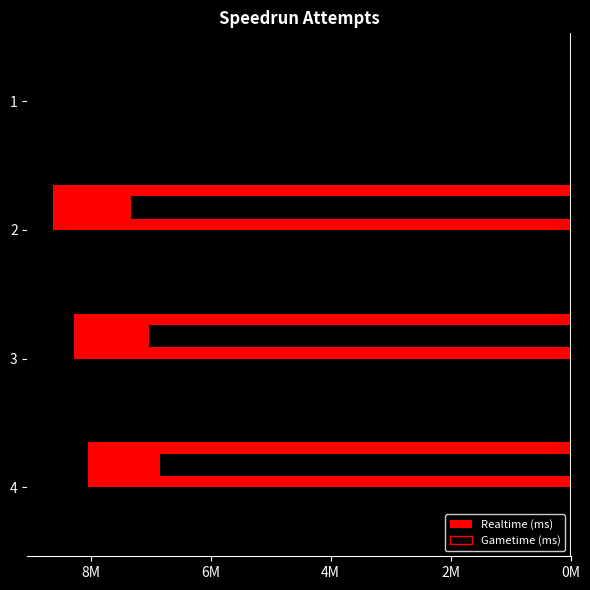

Between 10M and 4M, which series saw the biggest shift?

Realtime (ms)